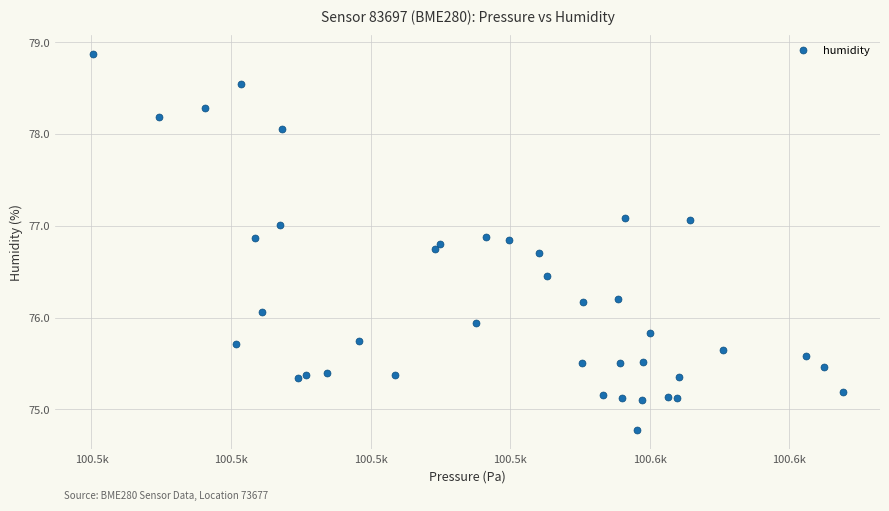

What is the range of Y values (max minus min)?

4.1